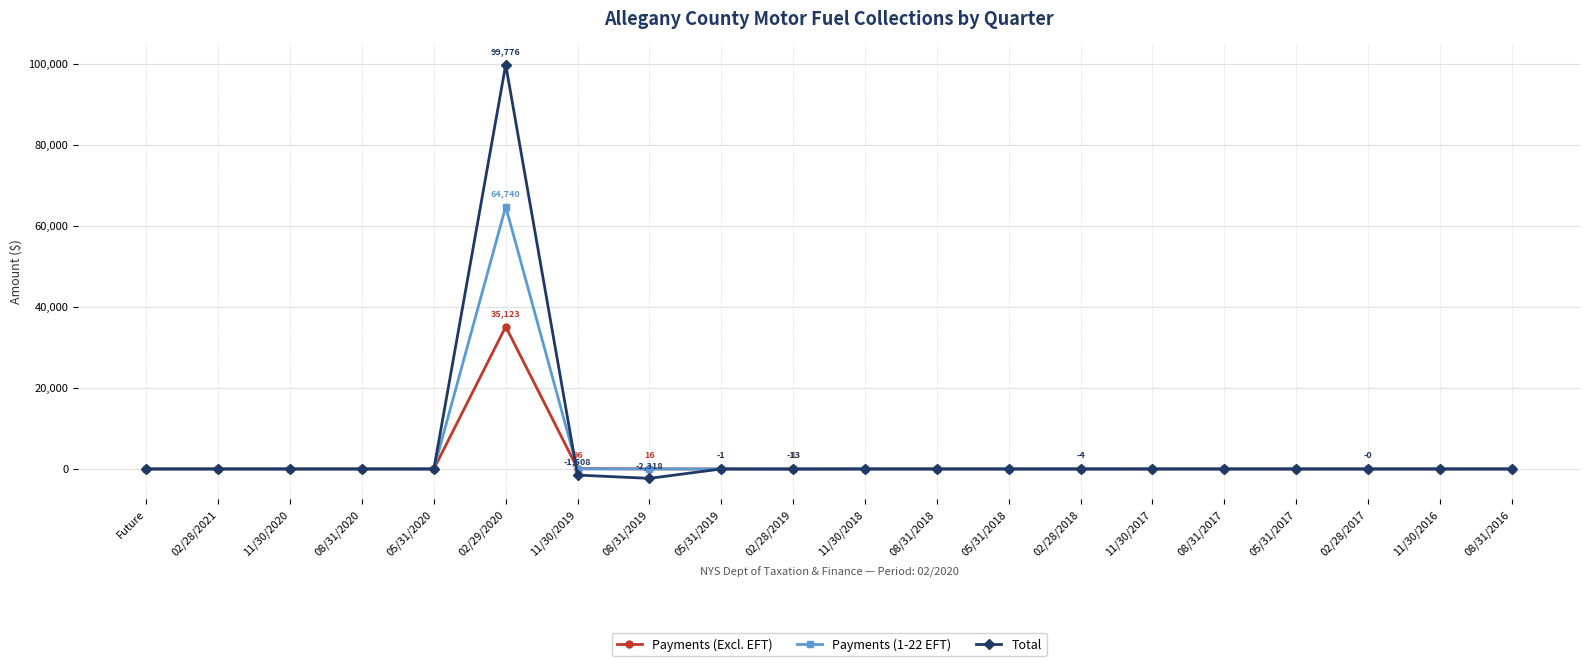

True or false: Payments (Excl. EFT) has more than 0 interior local peaks.

True